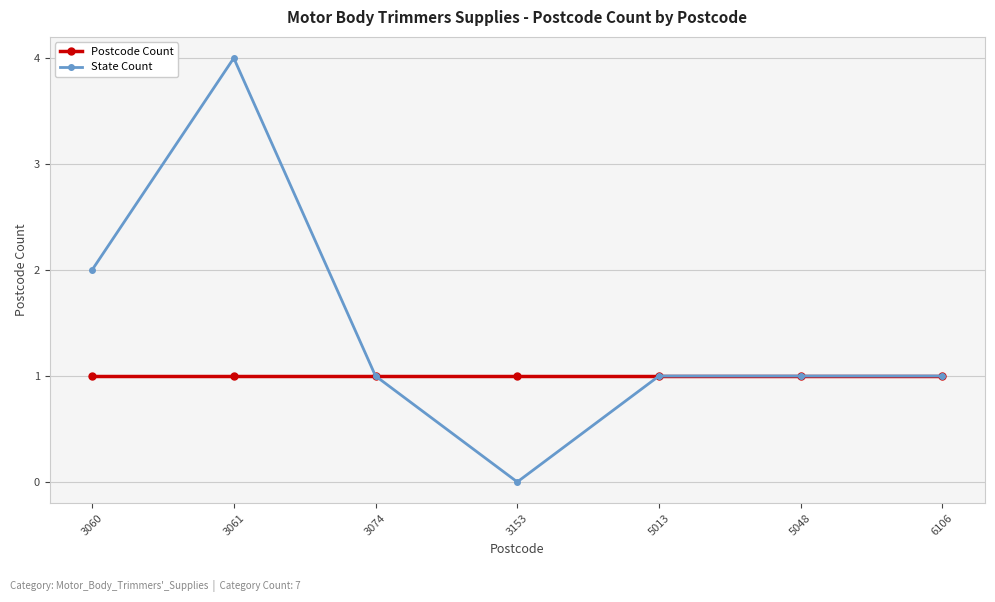

The value of State Count at 3061 is 1. True or false?

False